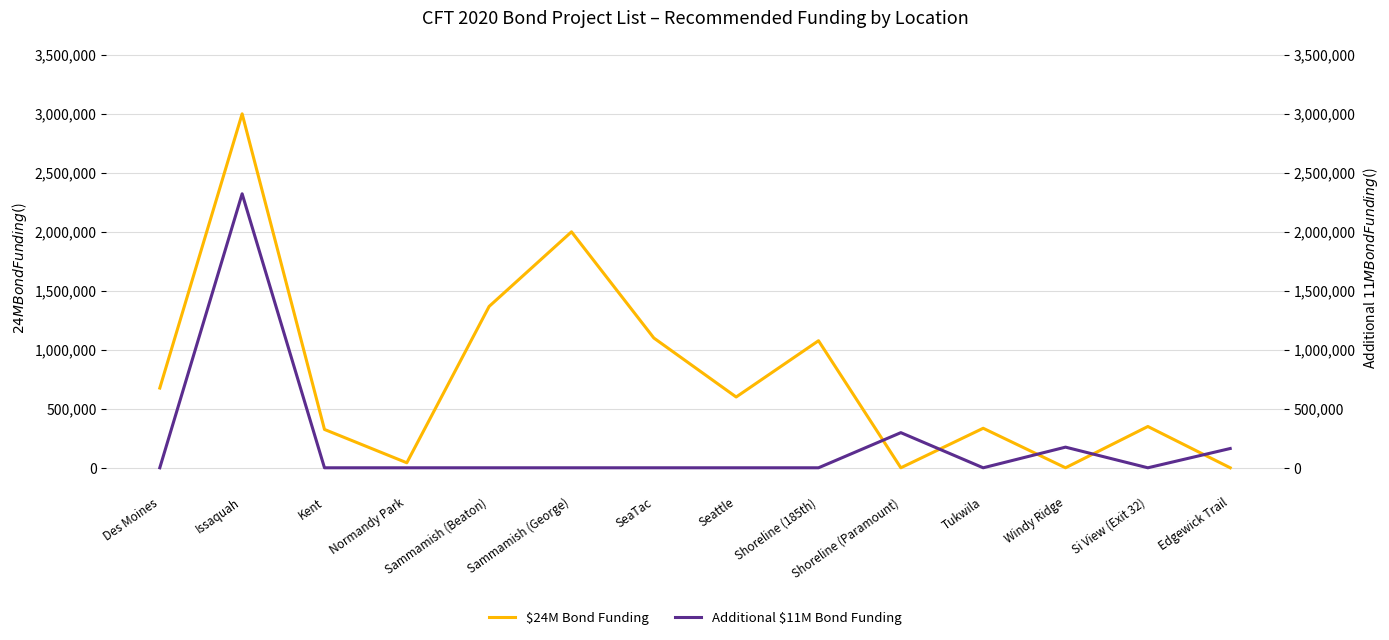

Where do Additional $11M Bond Funding and $24M Bond Funding first cross each other?

Shoreline (185th) and Shoreline (Paramount)